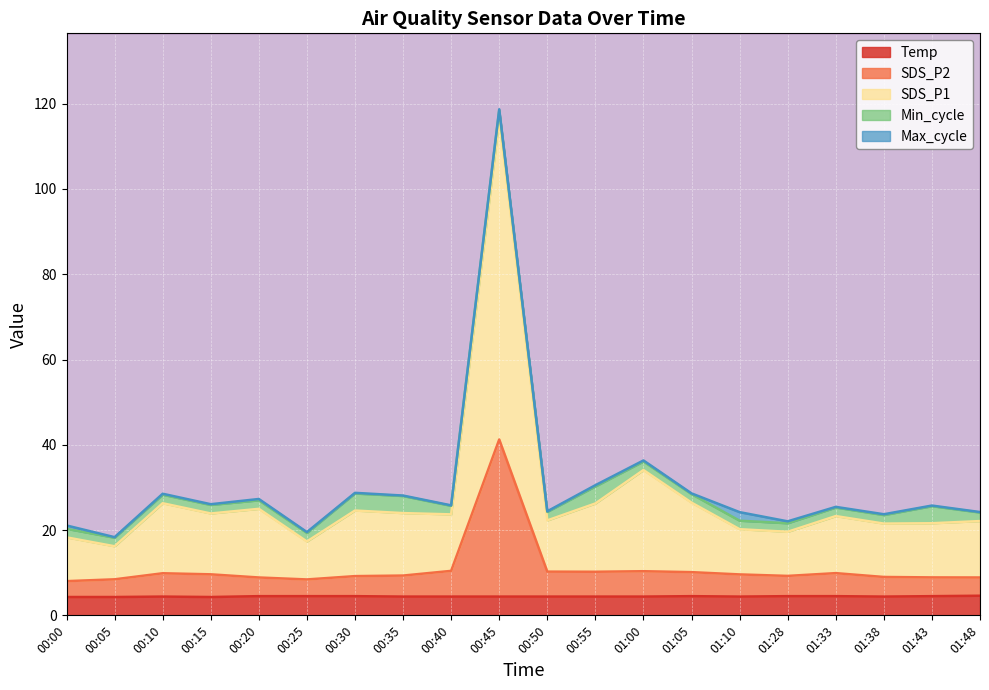

What is the minimum value for Temp?

4.3